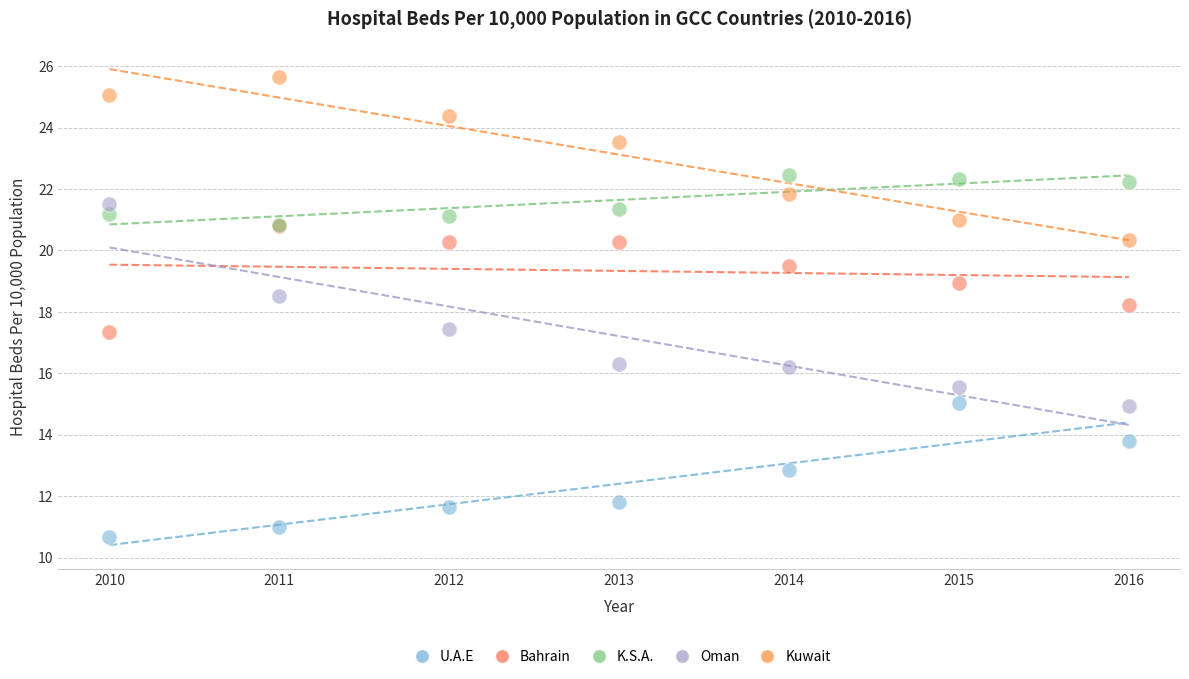

Across all series, what Y value is closest to 18?

18.2